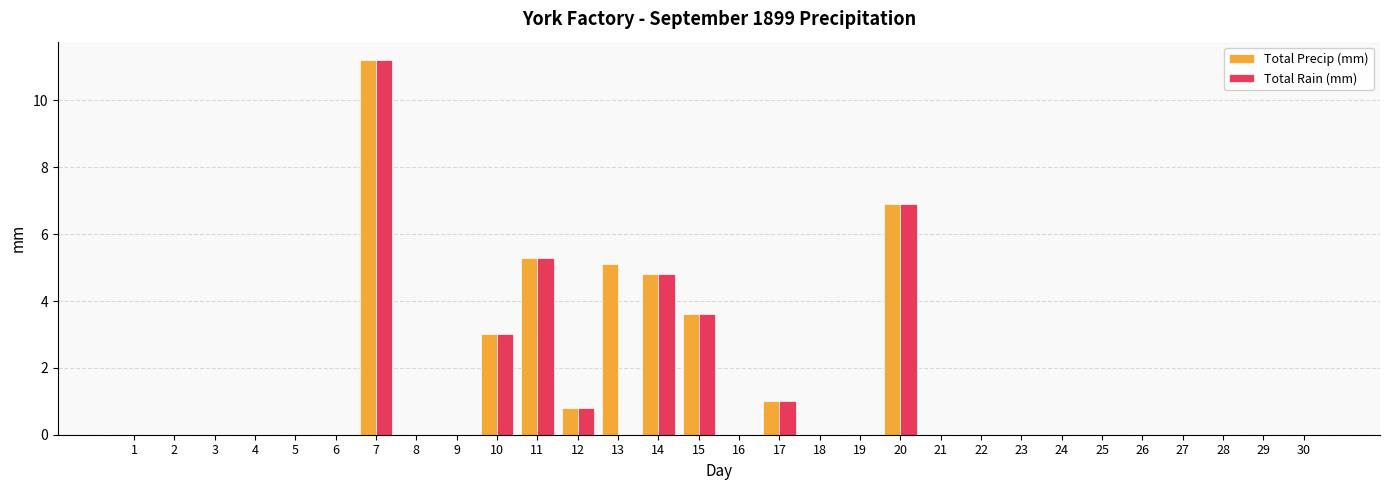

At which category is the sum across all series the highest?

7